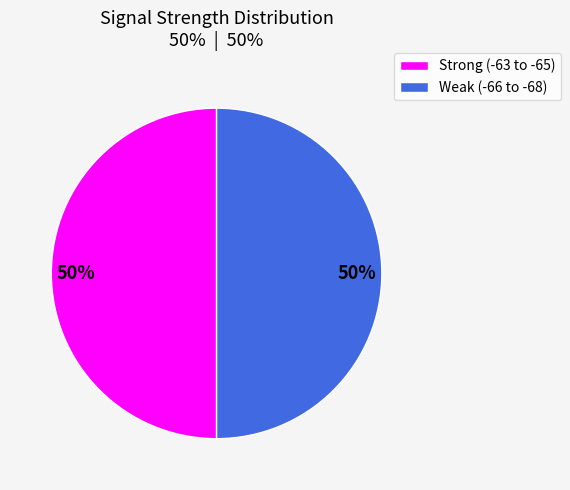

To the nearest percent, what is the average slice percentage?

50%